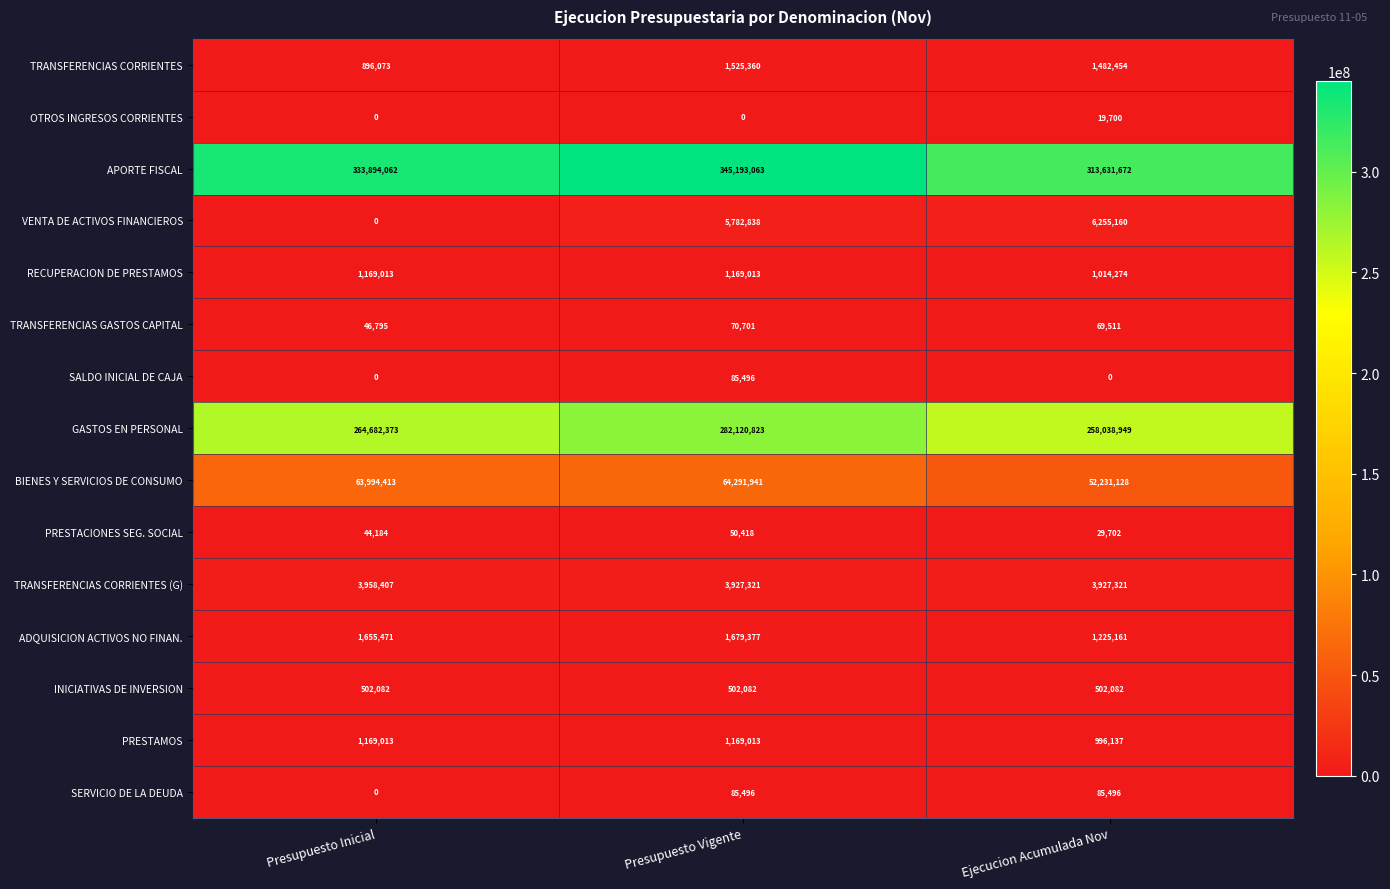

Which series has the largest range (max minus min)?

APORTE FISCAL